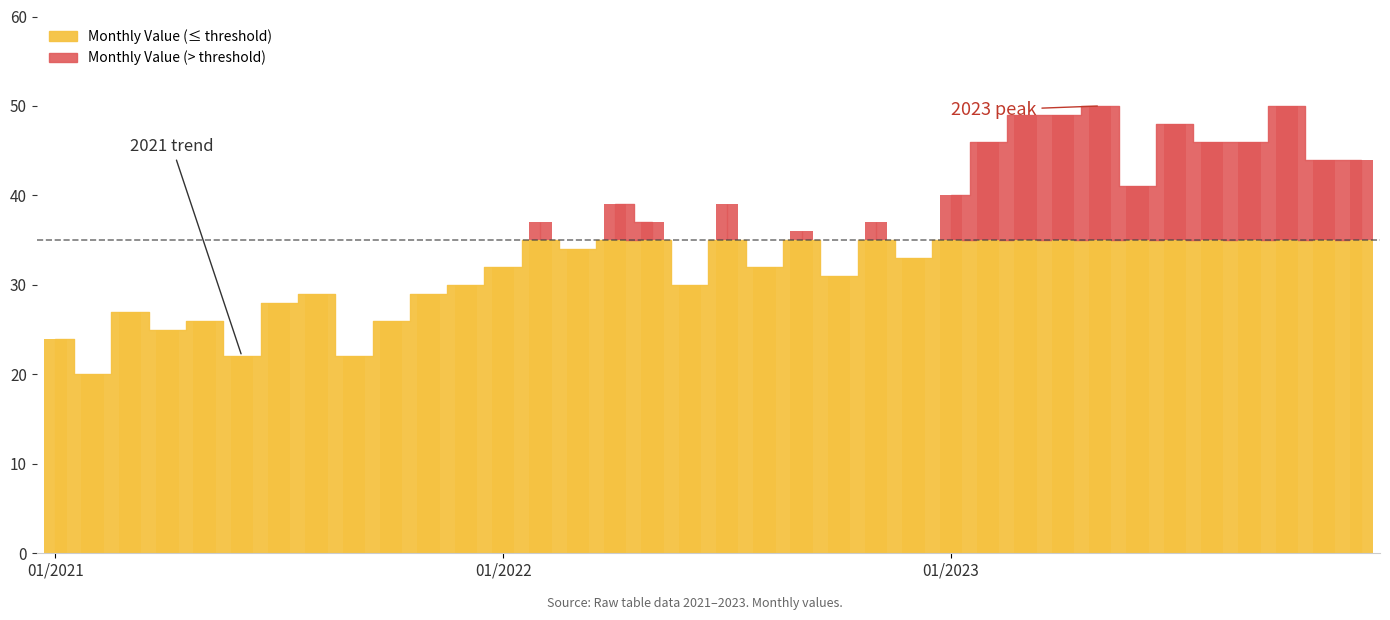

Which category has the highest value across all series?

2023-05